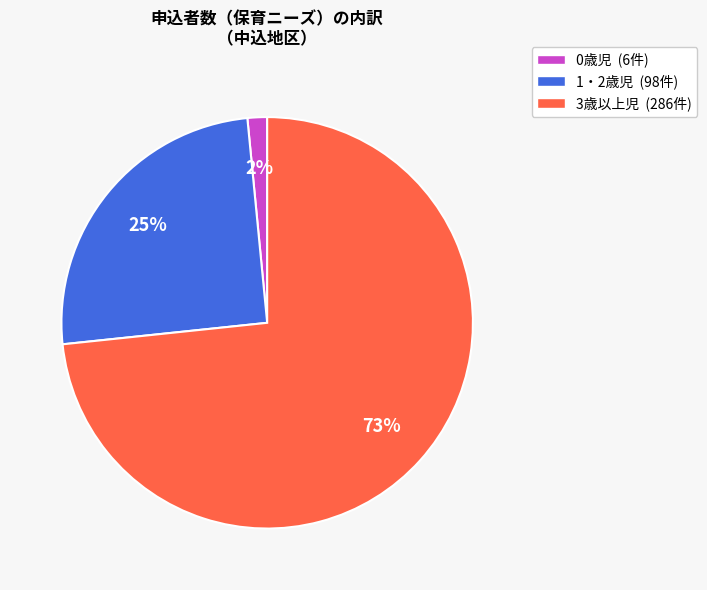

What is the ratio of the value at 3歳以上児 to the value at 1・2歳児?

2.9